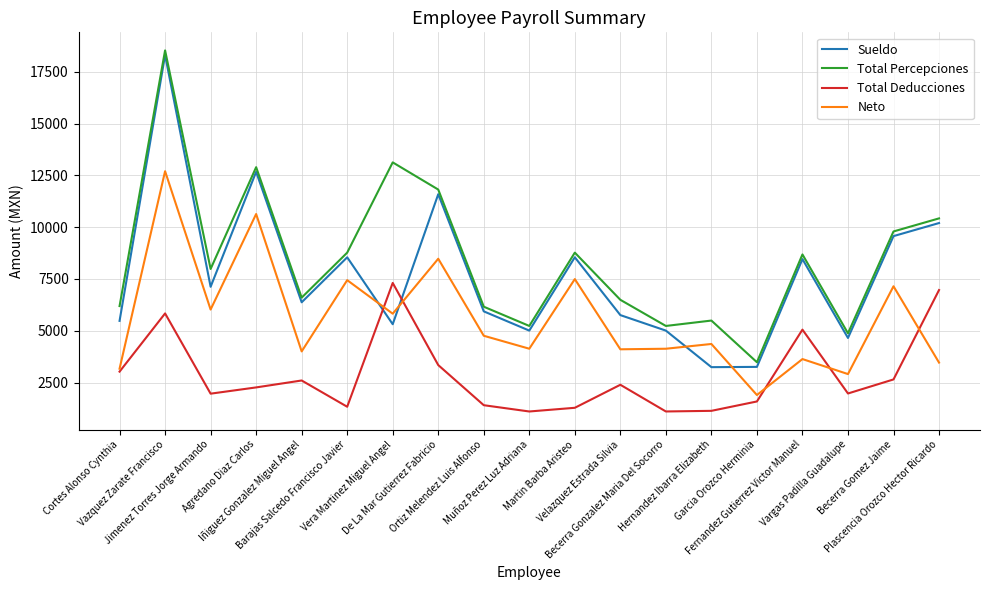

What is the total value across all series at Cortes Alonso Cynthia?

17860.6